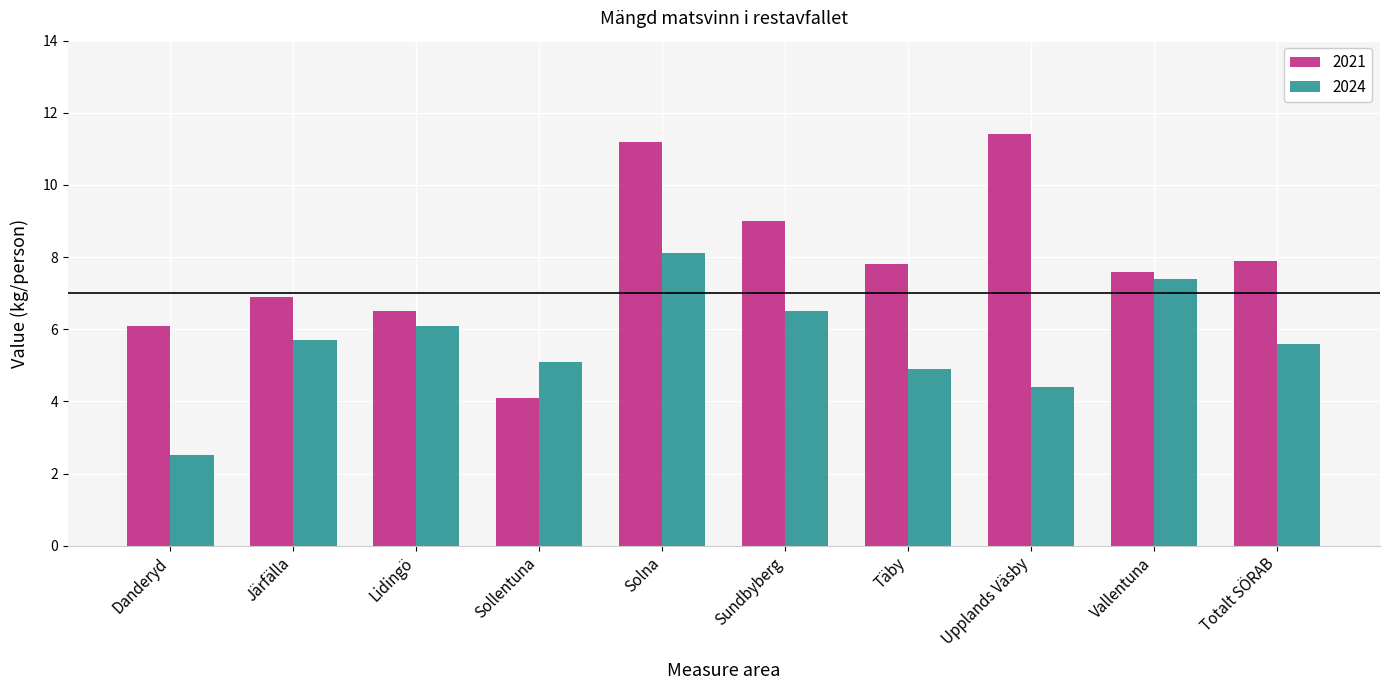

What value does the 2021 series have at Täby?

7.8